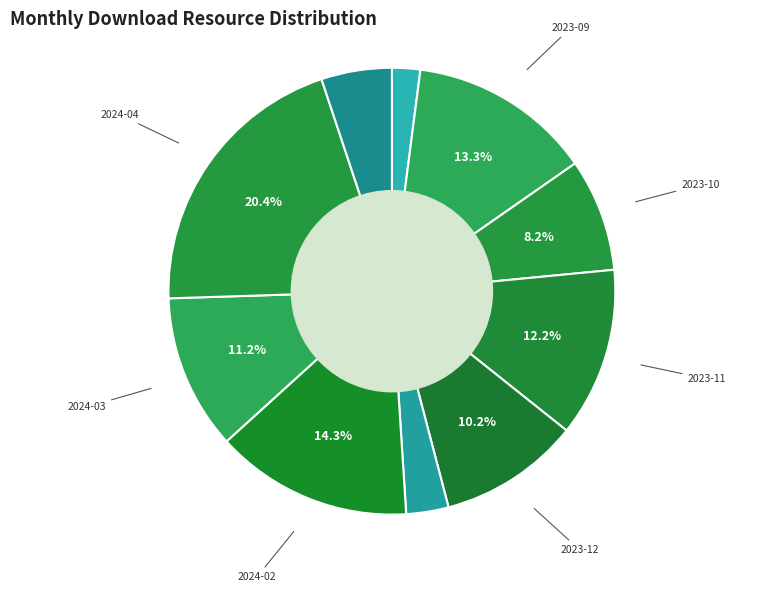

How many segments does this pie chart have?

10